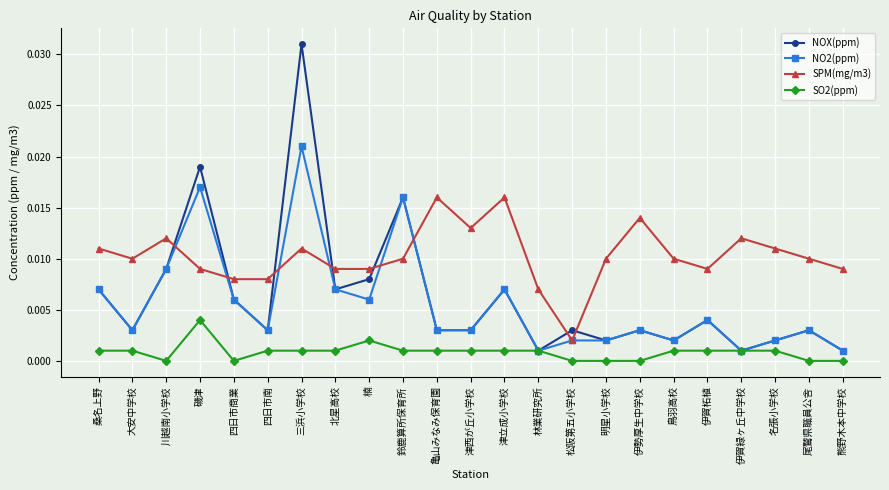

What are all the series names shown in the legend?

NOX(ppm), NO2(ppm), SPM(mg/m3), SO2(ppm)